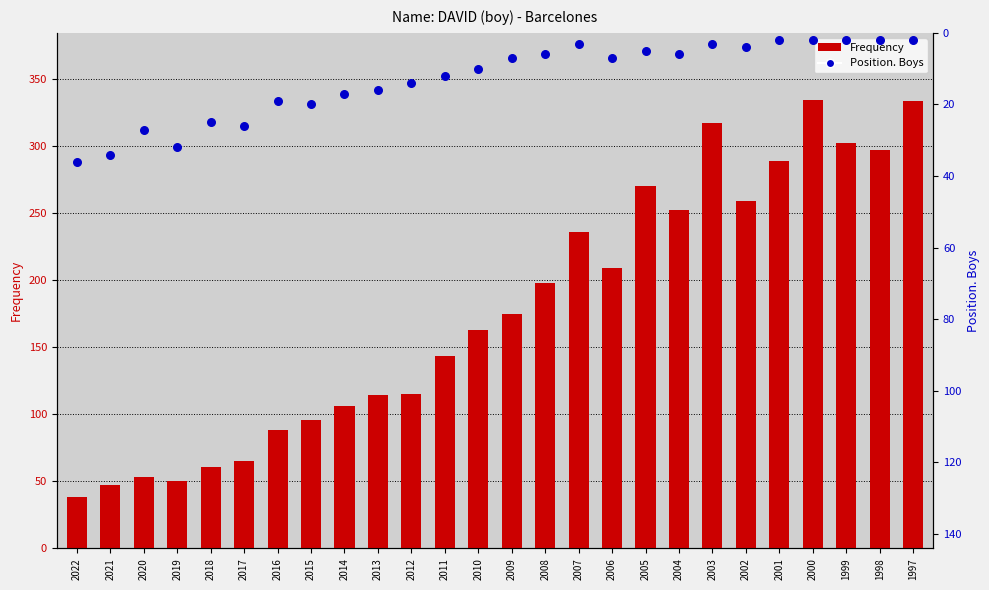

What is the total value across all series at 2004?

258